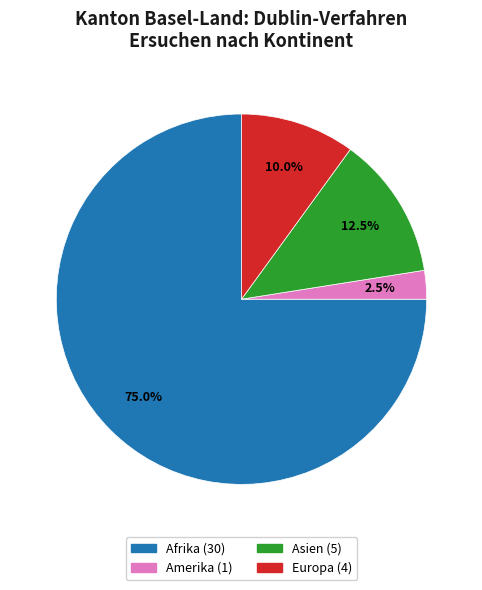

Does any single category account for the majority?

Yes